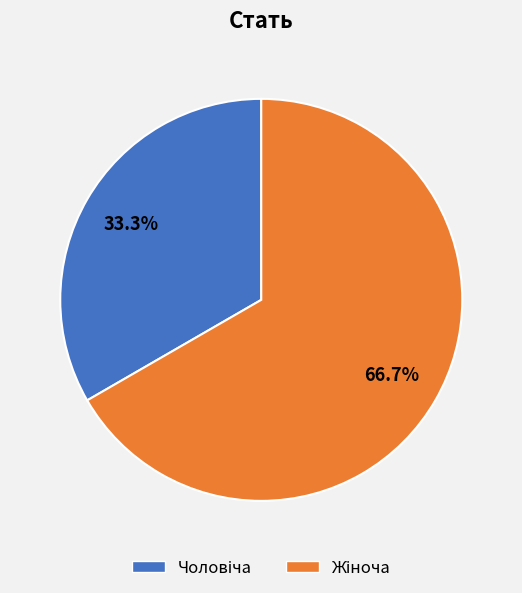

Is there any slice that represents more than half of the pie?

Yes